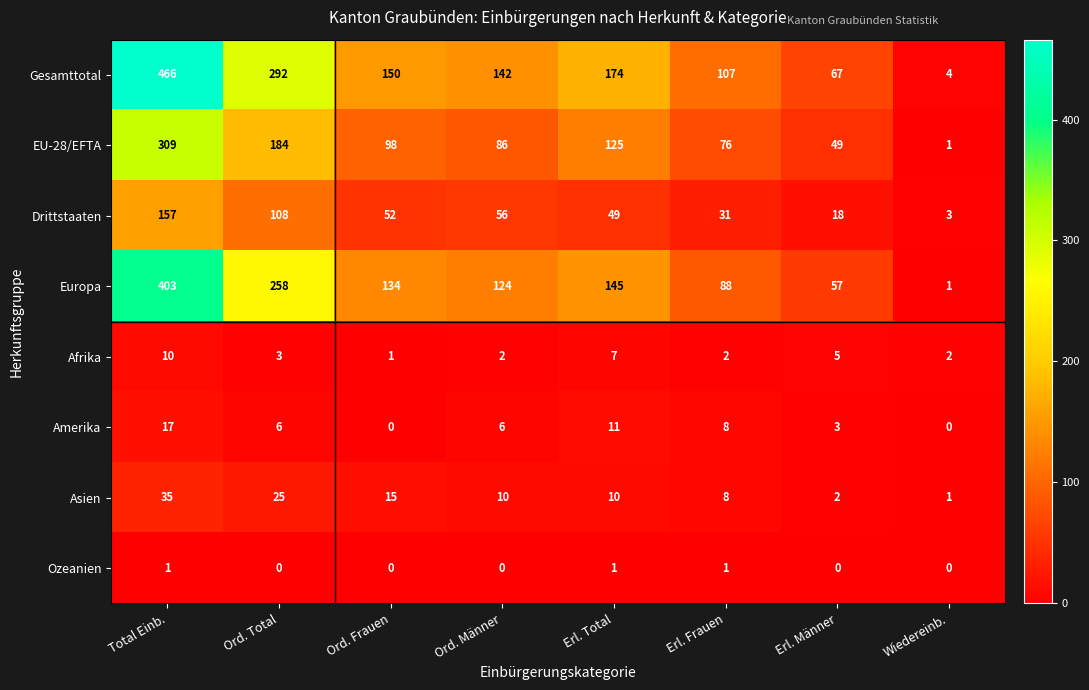

What is the total value across all series at Erl. Total?

522